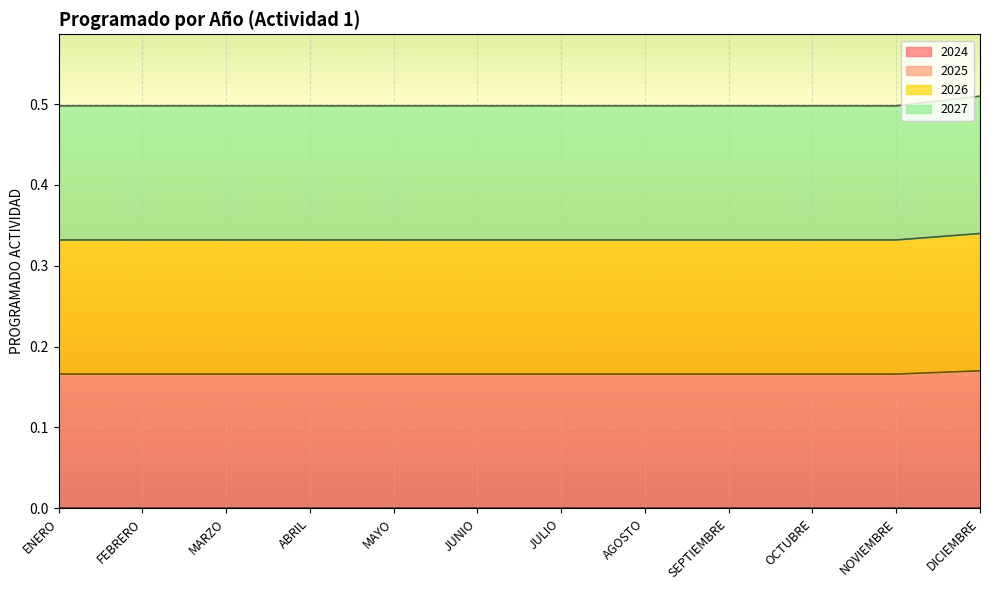

What is the label of the 7th point from the left?

JULIO